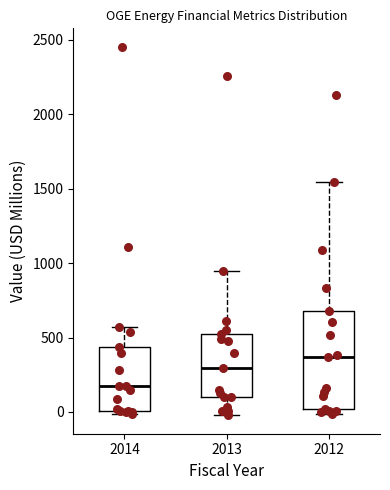

Reading left to right, transcribe this box plot: for each box, give where its median line is, the range the box spans, and where its two whiskers end, as read against the y-axis. The values are not printed on the chart, so give them approximately, as read against the axis.

2014: median 150, box 0 to 450, whiskers 0 (just below the box's lower edge) to 550
2013: median 300, box 100 to 500, whiskers 0 to 950
2012: median 350, box 0 to 700, whiskers 0 (just below the box's lower edge) to 1550